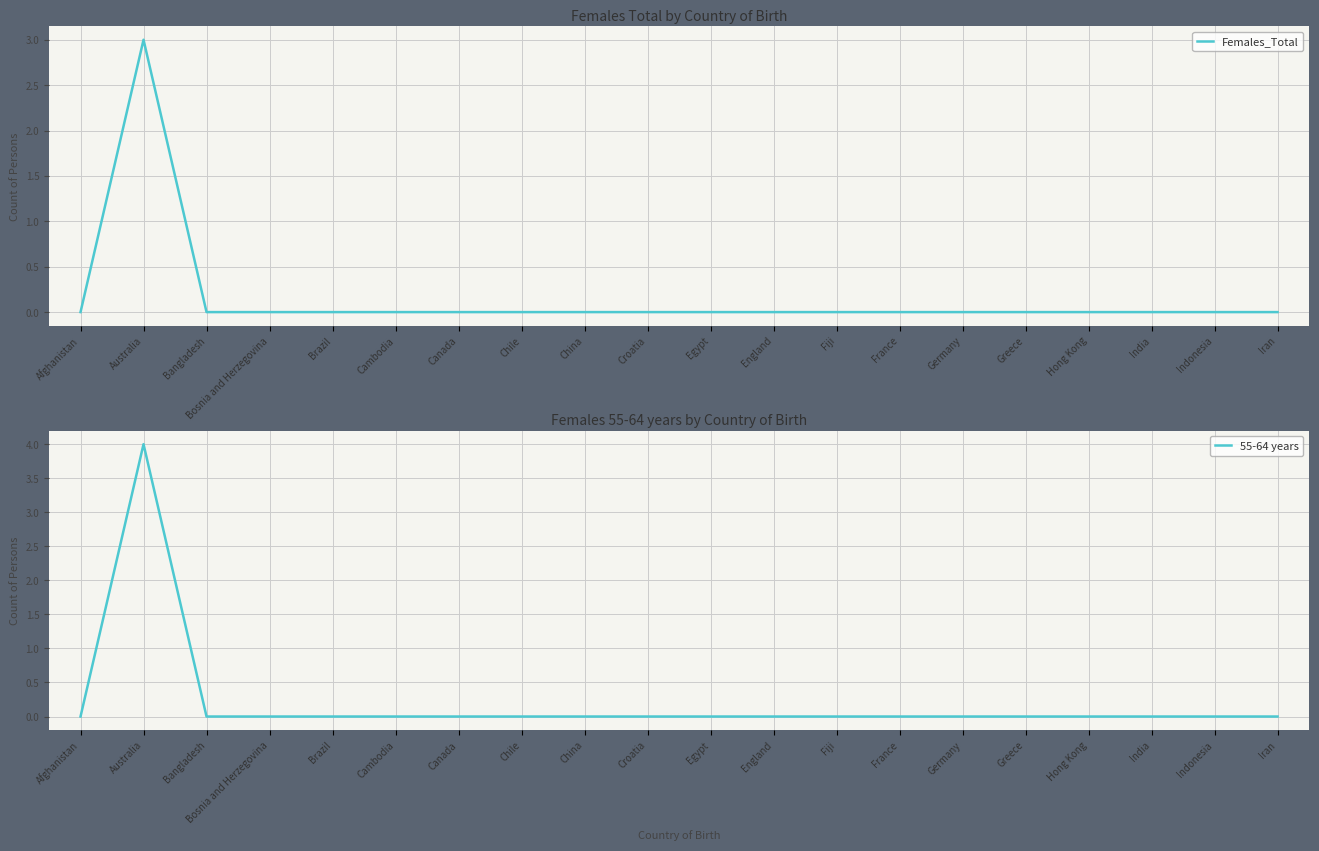

Does the chart display data point markers on the line(s)?

No